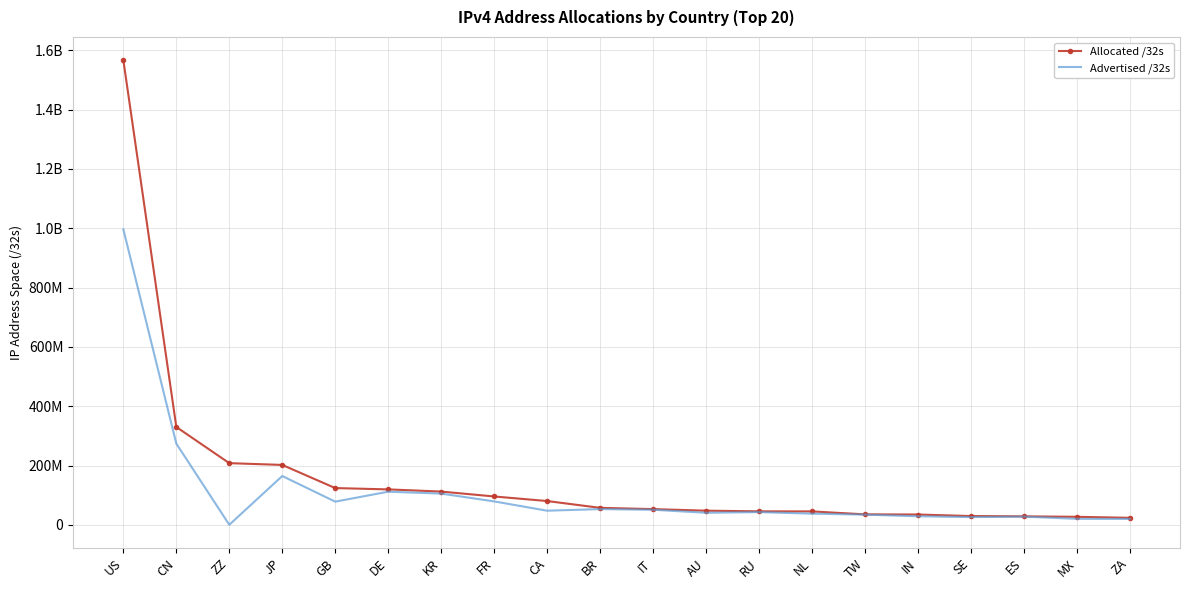

Is it true that Advertised /32s equals 12113770 at MX?

False